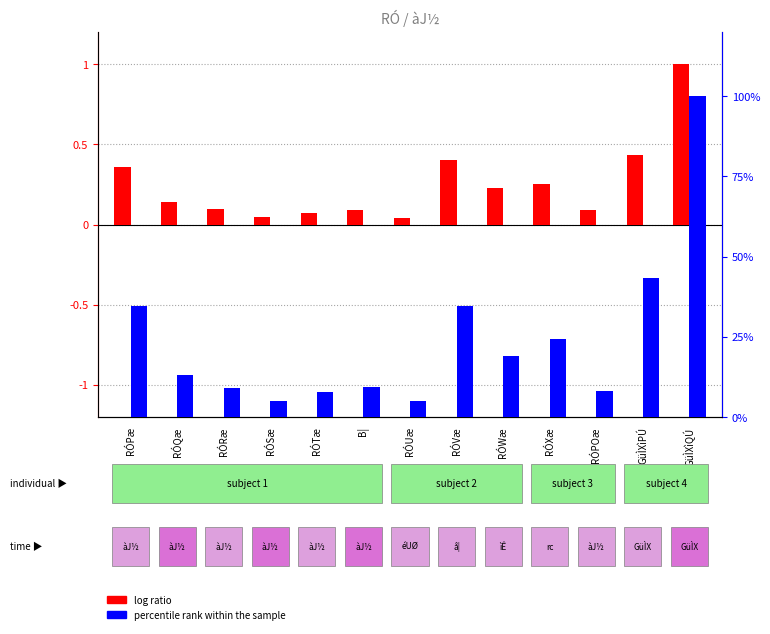

Between GüÌXìQÚ and RÓPOæ, which is larger?

GüÌXìQÚ